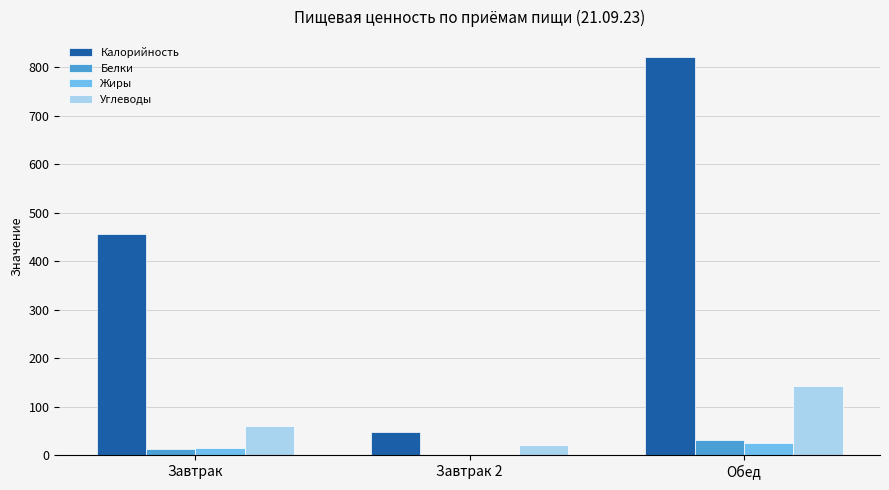

What is the sum of all Углеводы values?

221.1